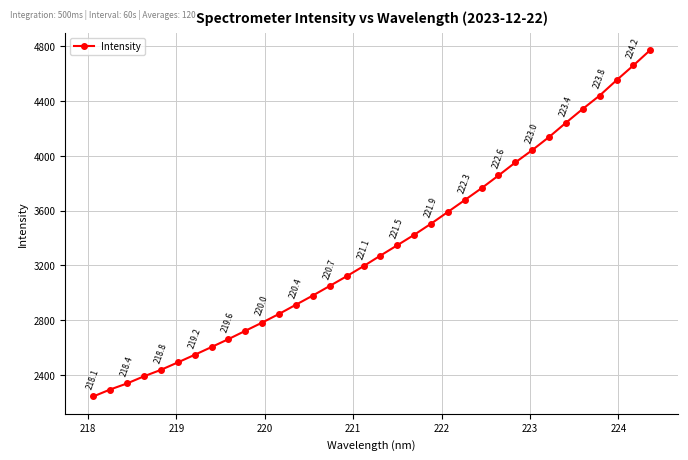

What is the average value?

3329.4